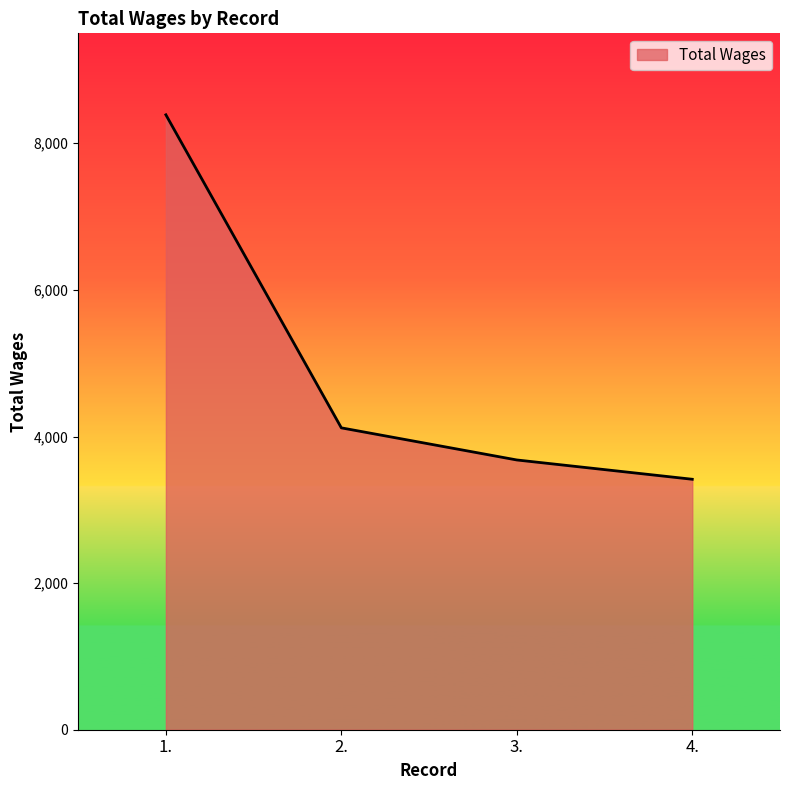

How many lines are shown in the chart?

1